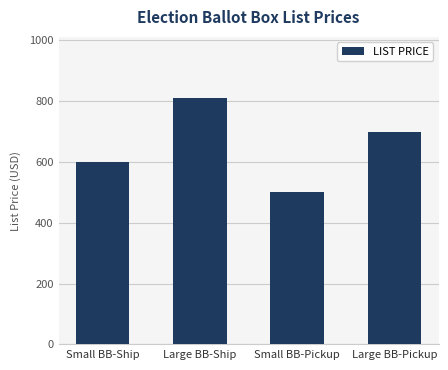

Does the chart contain stacked bars?

No